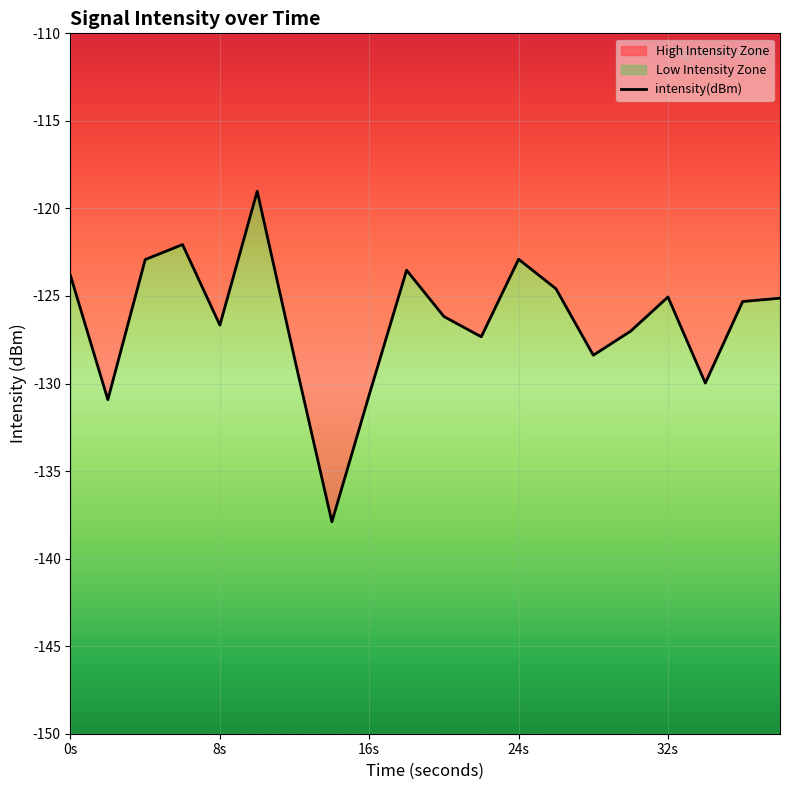

What is the value of the 5th point from the left?

-126.7